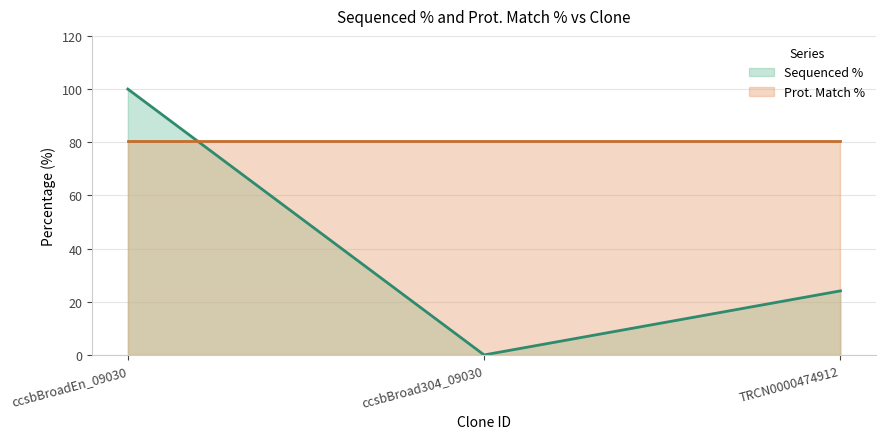

The Prot. Match % (line) series shows 49.9 at ccsbBroadEn_09030. True or false?

False